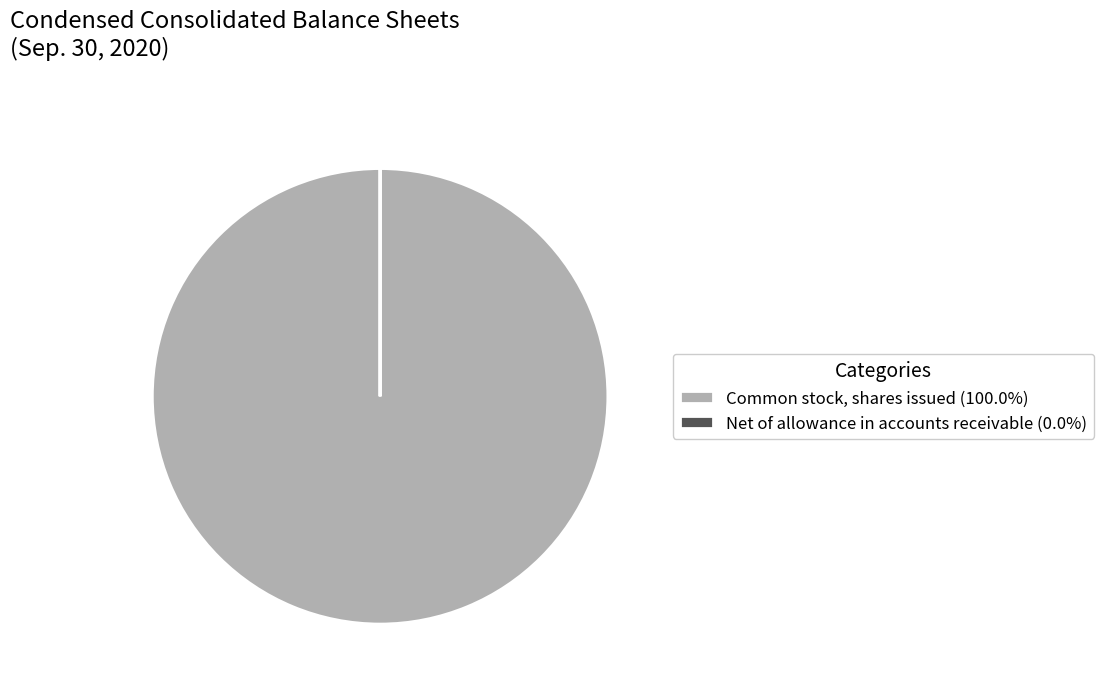

Does any single category account for the majority?

Yes